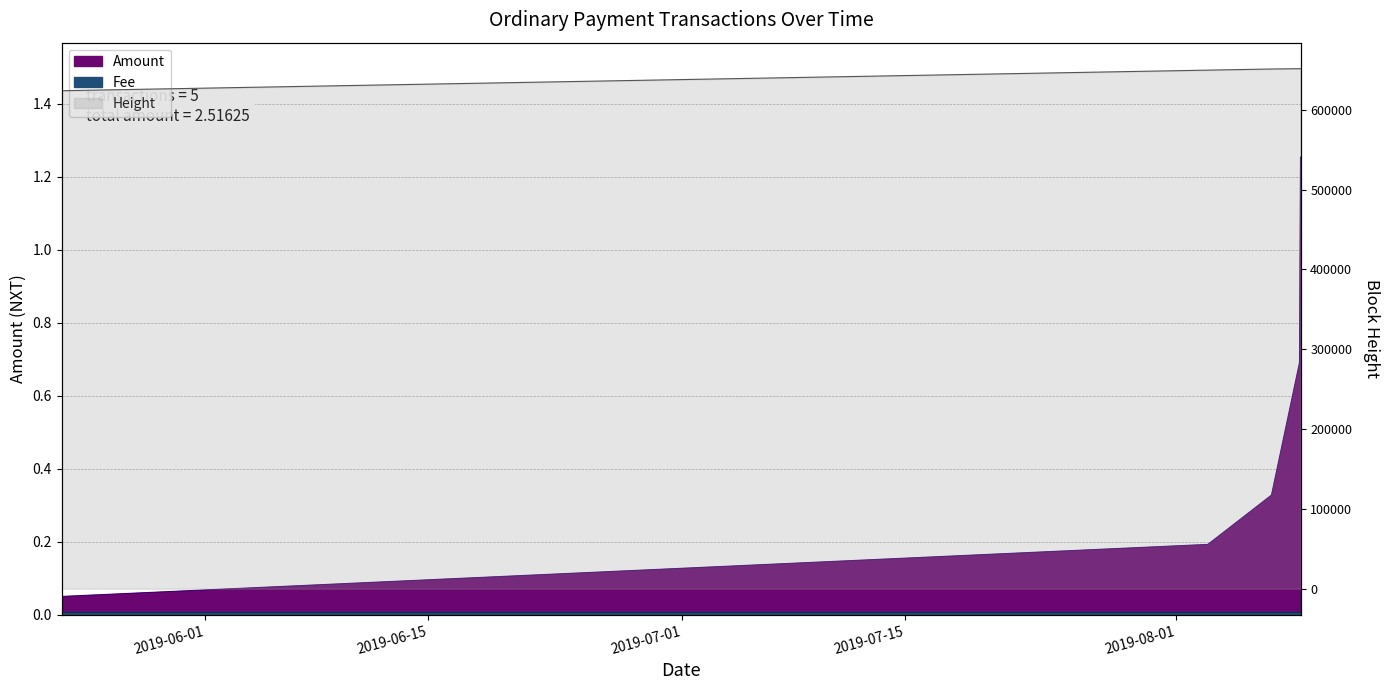

What value does the data have at 2019-08-03?

0.2